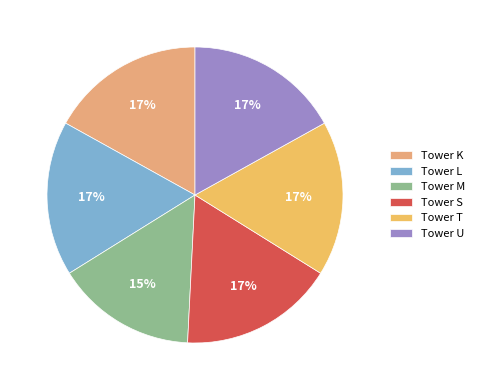

What percentage is the Tower L slice, to the nearest percent?

17%